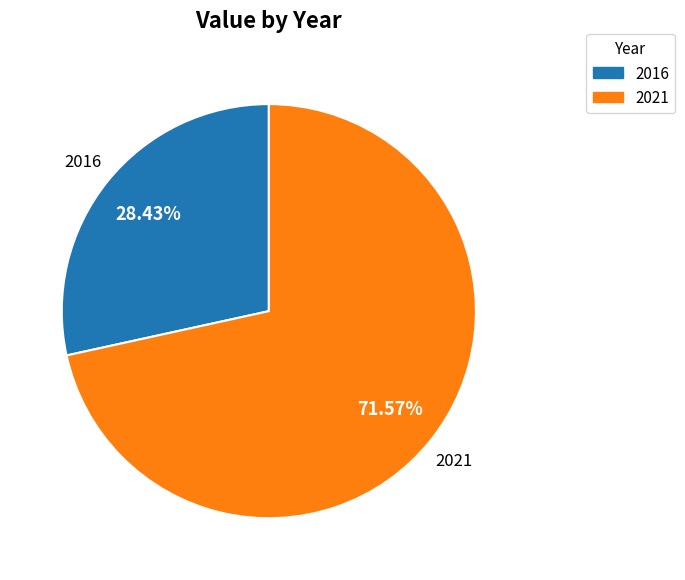

Which slice is the smallest?

2016